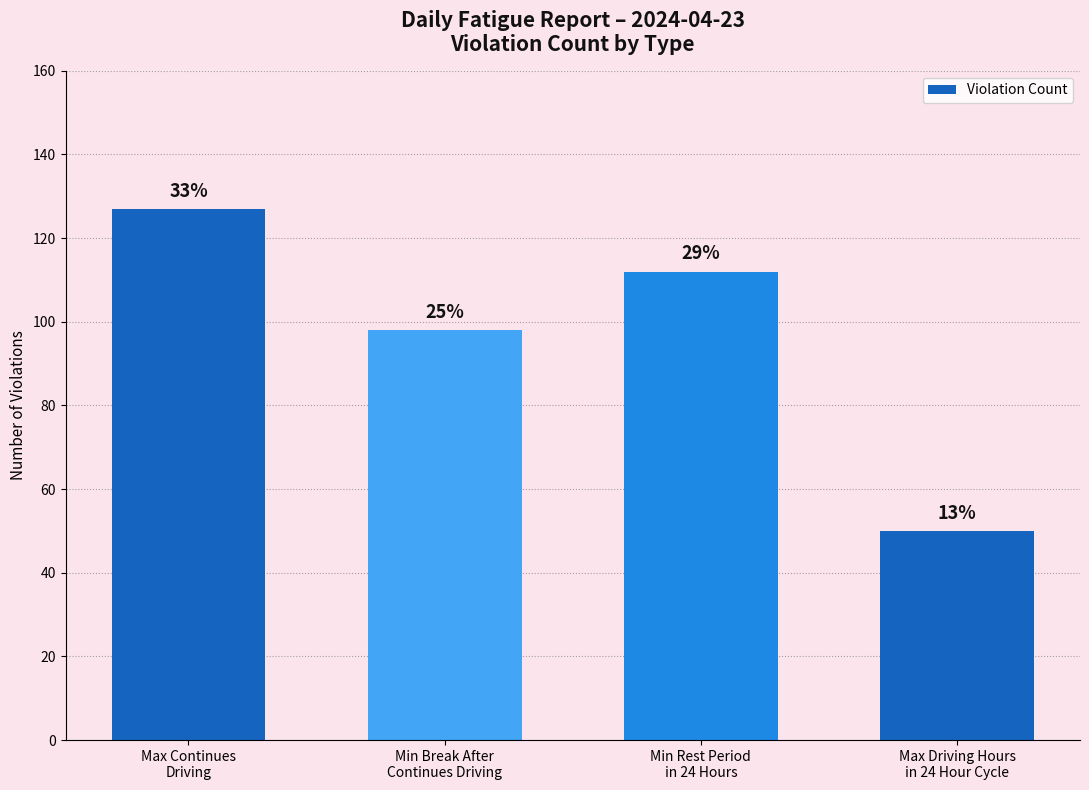

Are the bars horizontal?

No